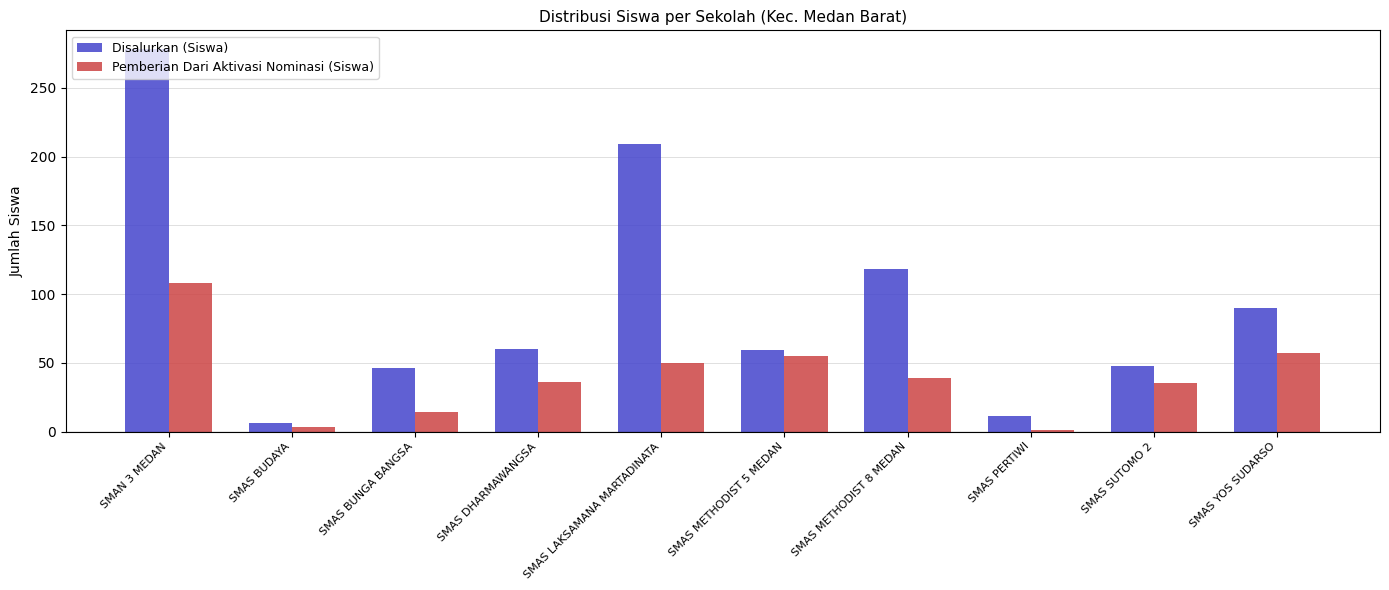

Rank the series by their maximum value, from lowest to highest.

Pemberian Dari Aktivasi Nominasi (Siswa), Disalurkan (Siswa)